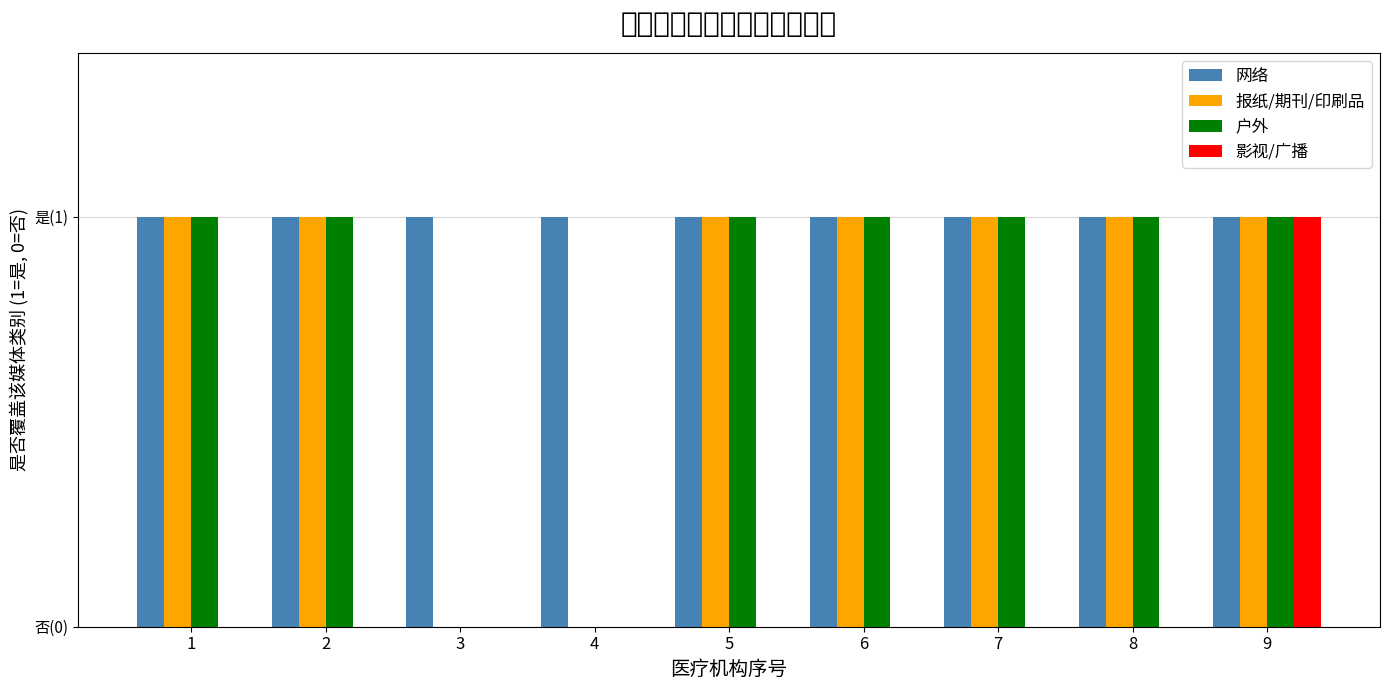

What is the total value across all series at 4?

1